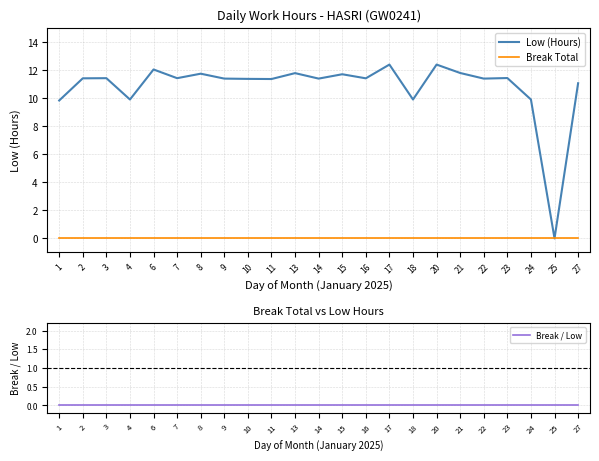

True or false: Break / Low has more than 0 interior local peaks.

False